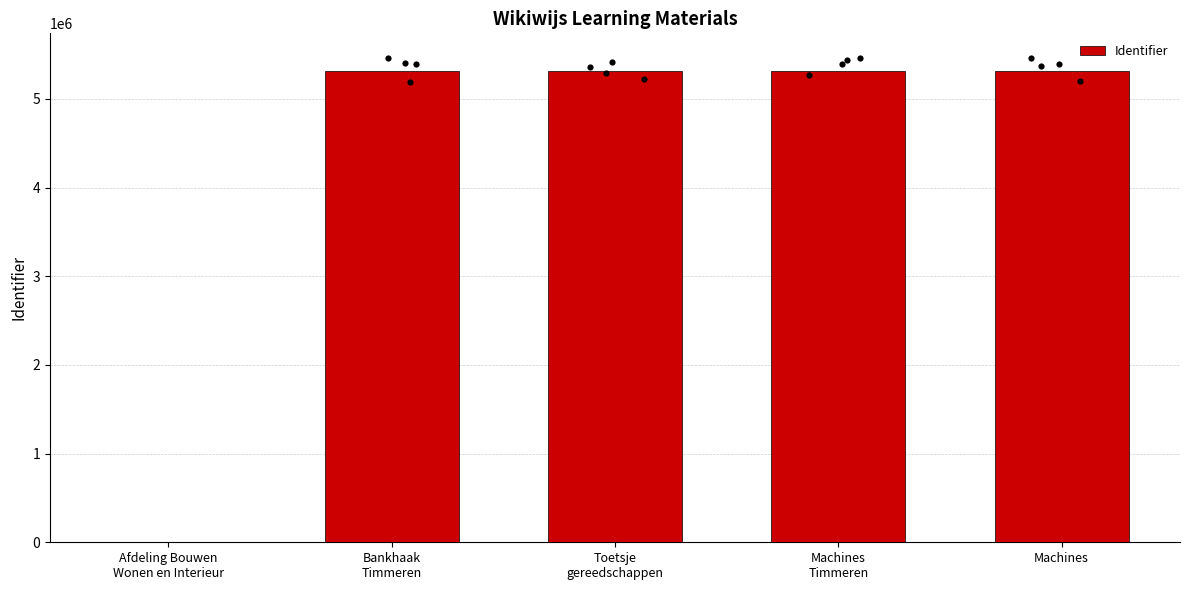

What is the change in value from Bankhaak
Timmeren to Toetsje
gereedschappen?

+60